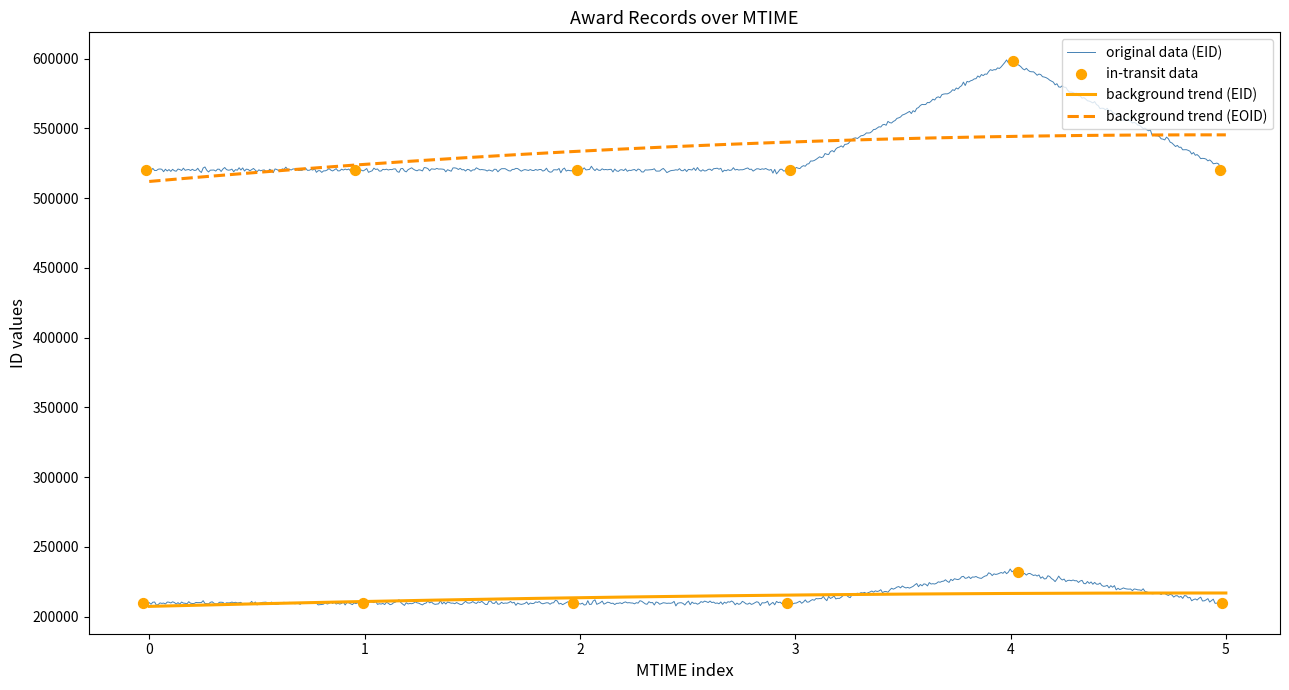

What is the total value across all series at 2011-08-08T04:00:05?

830269